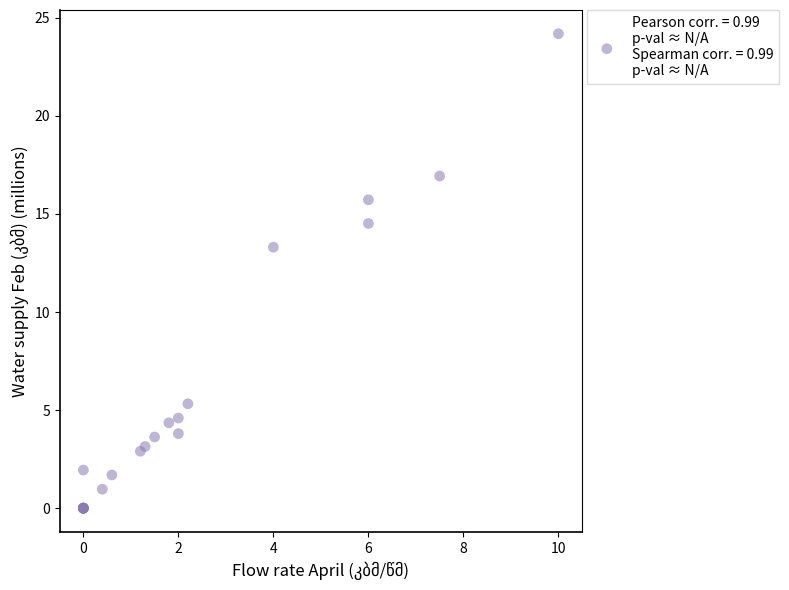

What Y value in the scatter plot is closest to 12?

13.3